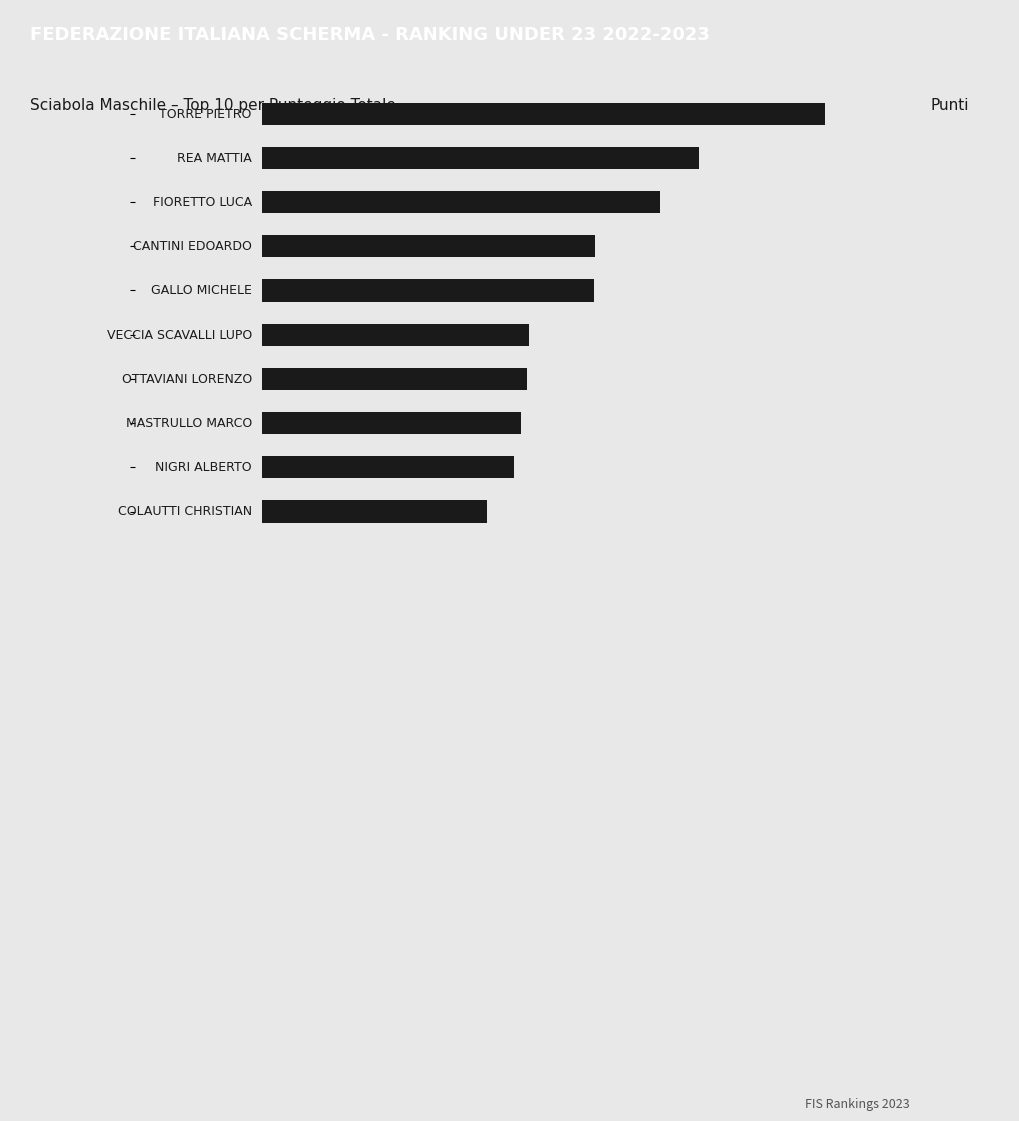

How many bars are there in total?

10